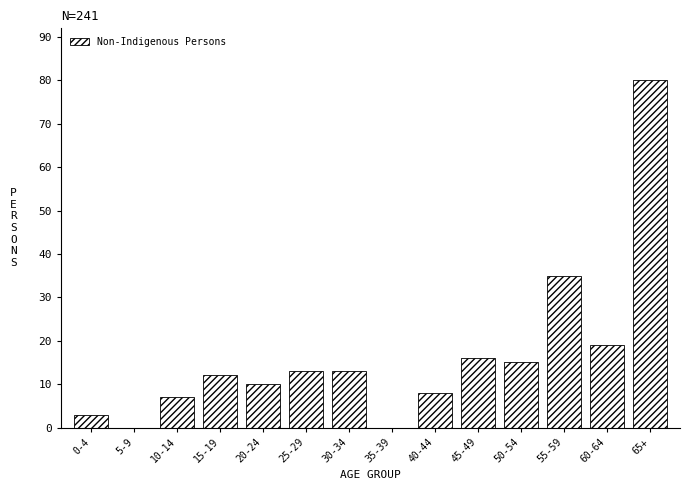

Reading left to right, what are all the values shown in this chart?

0-4=3	5-9=0	10-14=7	15-19=12	20-24=10	25-29=13	30-34=13	35-39=0	40-44=8	45-49=16	50-54=15	55-59=35	60-64=19	65+=80